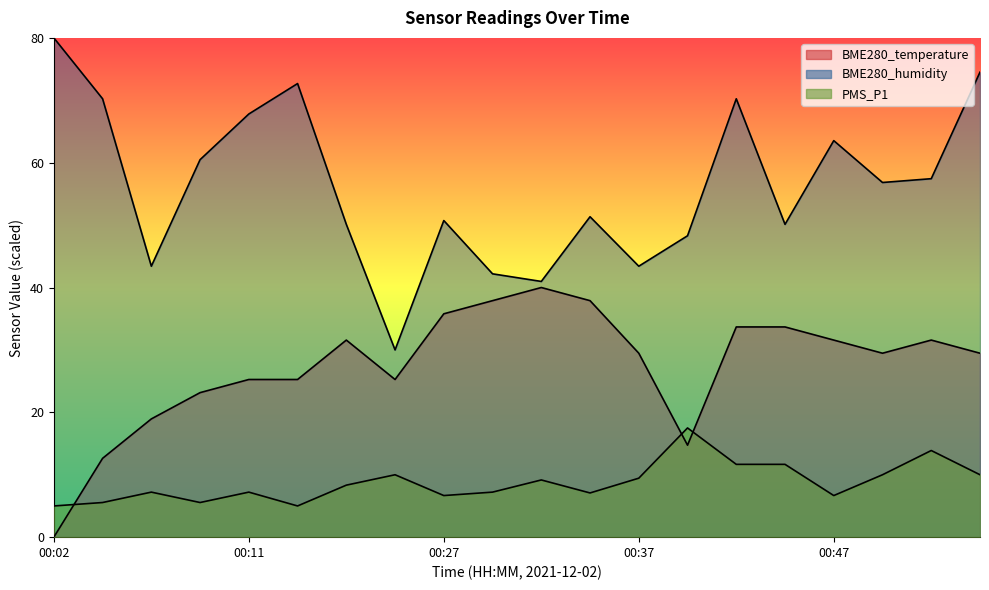

What is the difference between the maximum and minimum values in the BME280_humidity series?

50.0